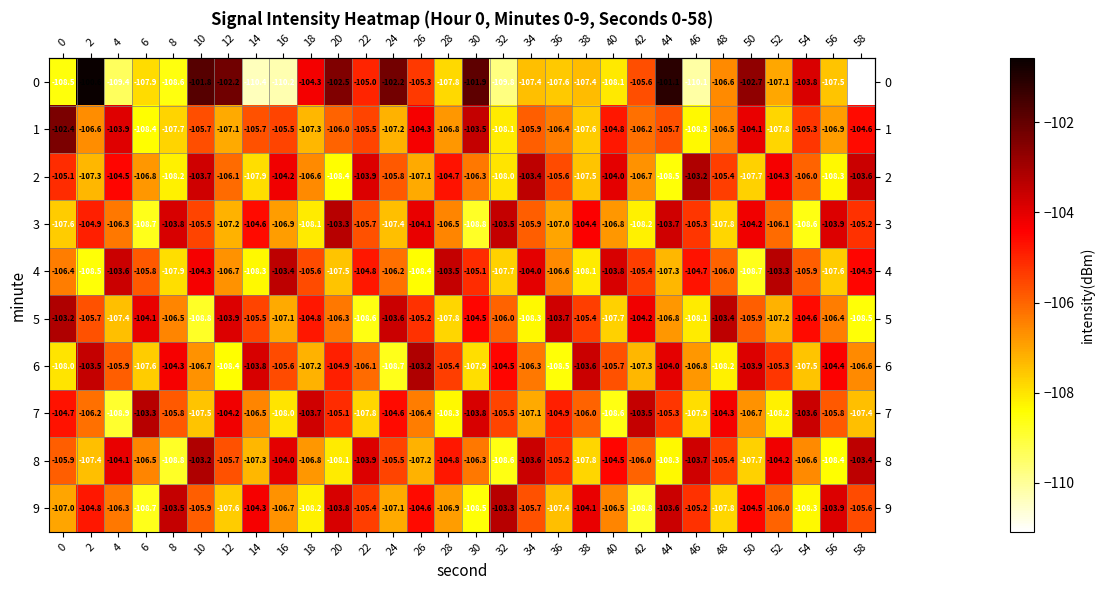

What is the difference between the highest and lowest values at 50?

6.0